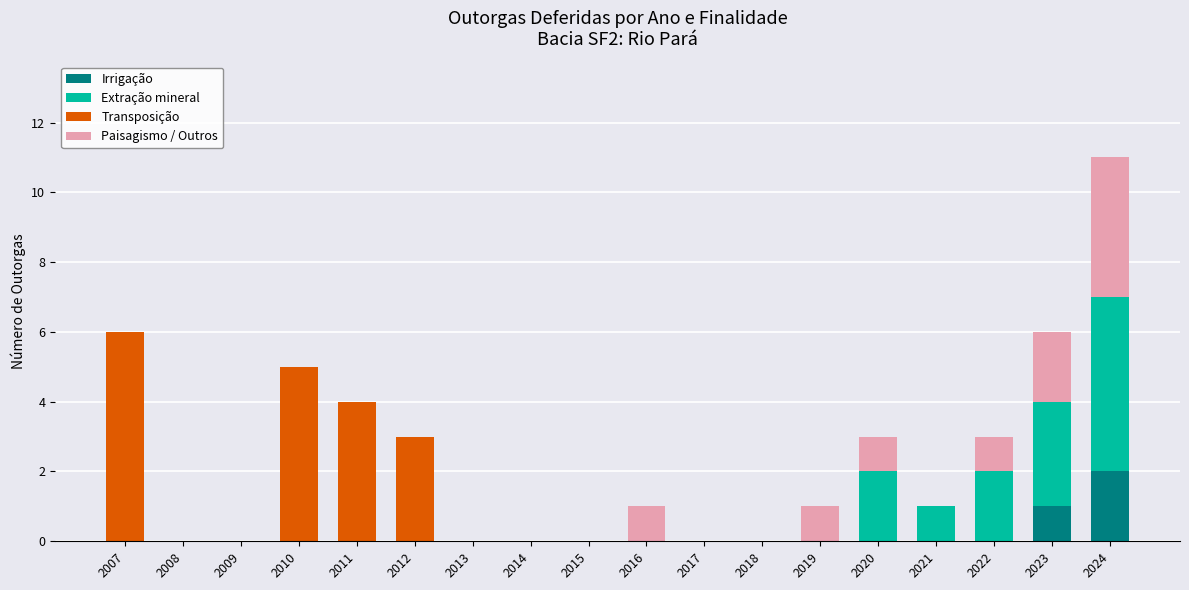

True or false: Irrigação has a value of 1 at 2008.

False